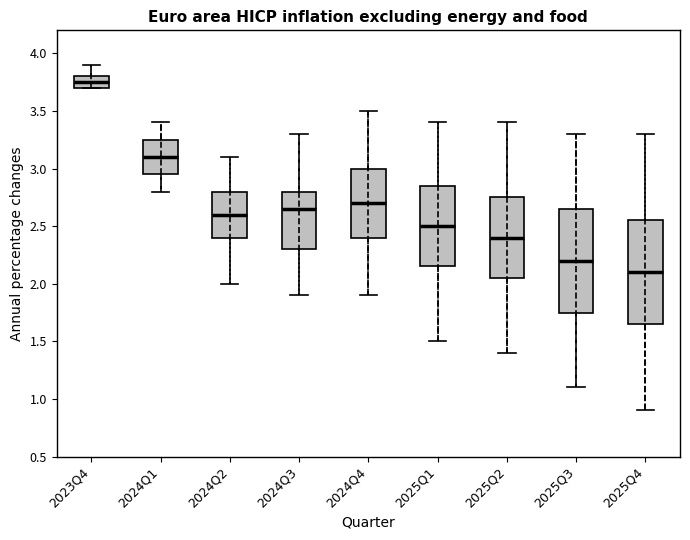

Which box's median line is the highest?

2023Q4